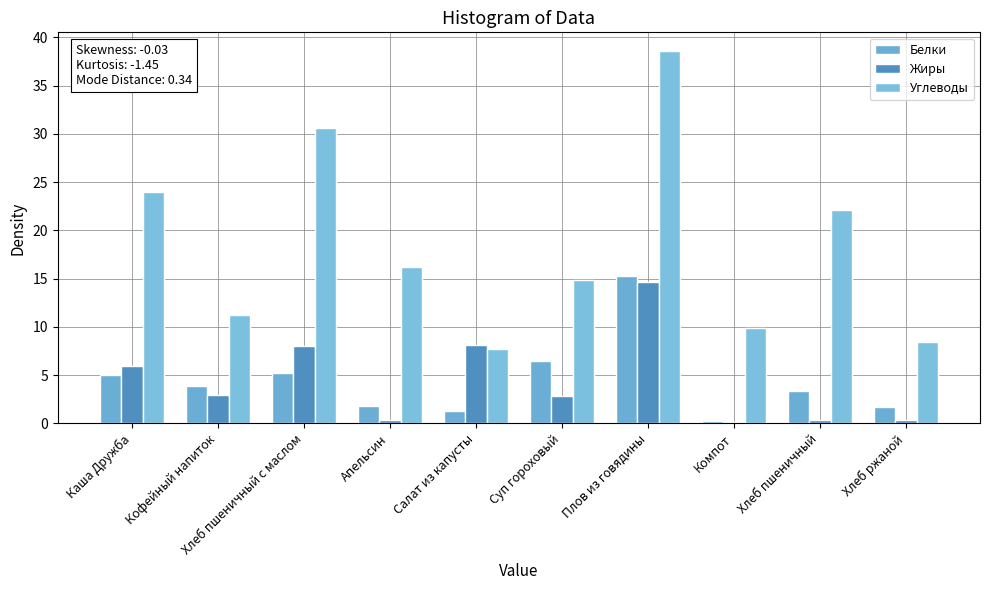

What is the highest value of the Жиры series?

14.7